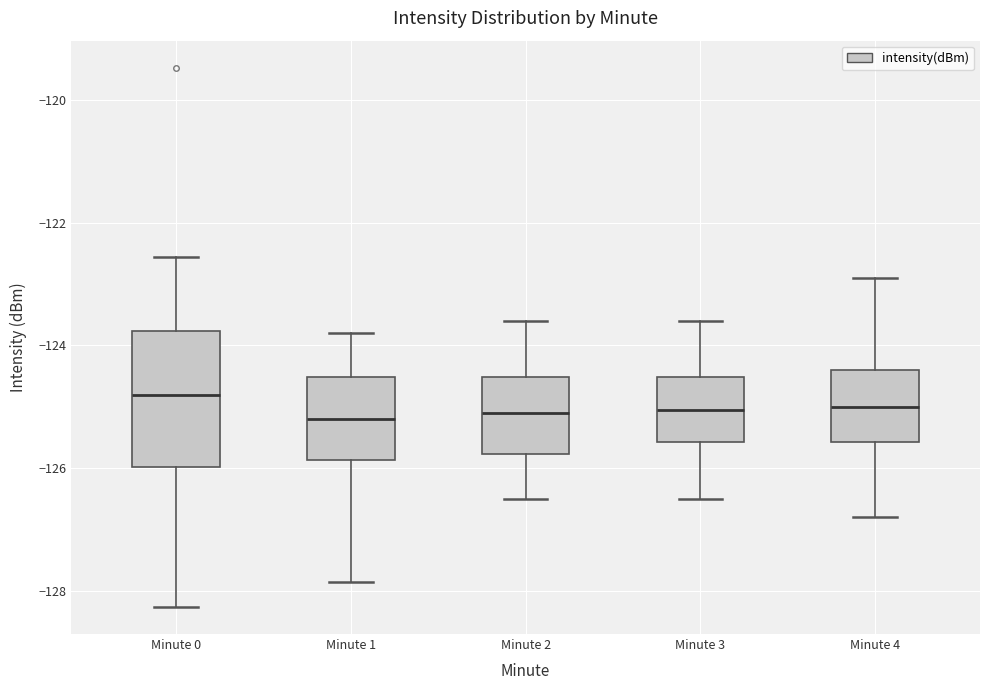

Reading left to right, transcribe this box plot: for each box, give where its median line is, the range the box spans, and where its two whiskers end, as read against the y-axis. The values are not printed on the chart, so give them approximately, as read against the axis.

Minute 0: median -124.8, box -126.0 to -123.8, whiskers -128.2 to -122.6
Minute 1: median -125.2, box -125.8 to -124.6, whiskers -127.8 to -123.8
Minute 2: median -125.0, box -125.8 to -124.6, whiskers -126.4 to -123.6
Minute 3: median -125.0, box -125.6 to -124.6, whiskers -126.4 to -123.6
Minute 4: median -125.0, box -125.6 to -124.4, whiskers -126.8 to -122.8